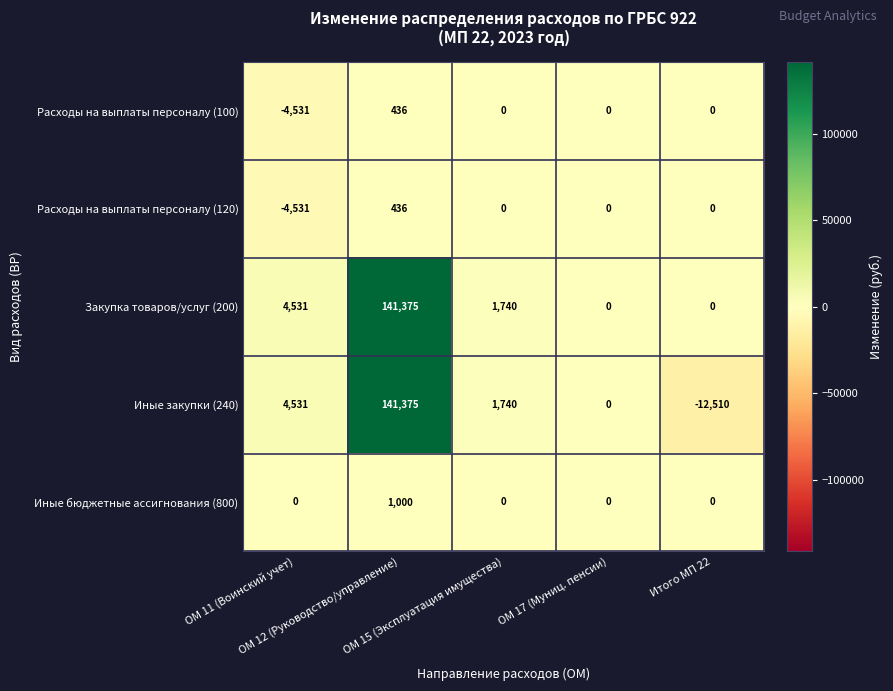

What is the sum of all Расходы на выплаты персоналу (100) values?

-4095